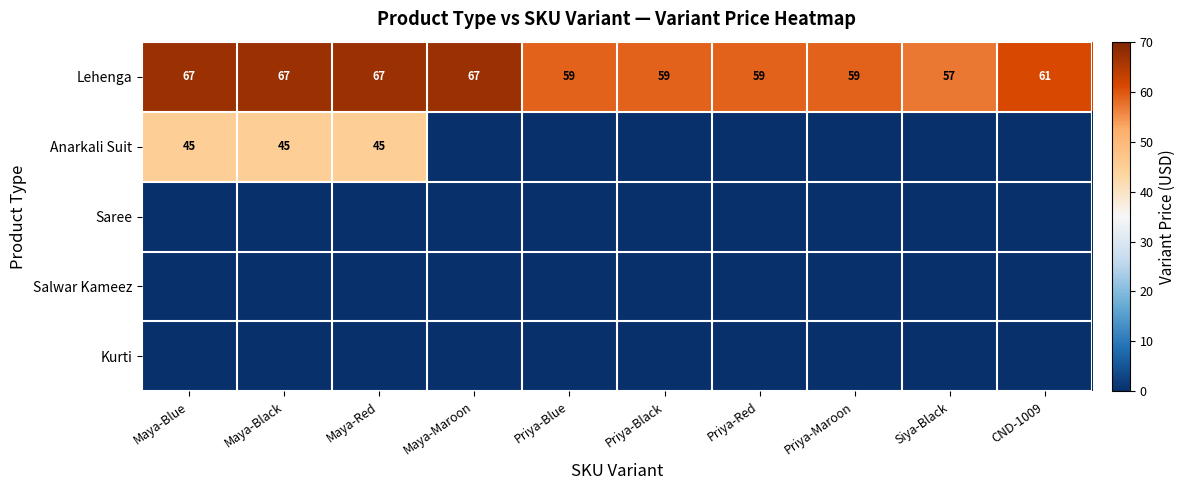

What is the greatest value displayed?

67